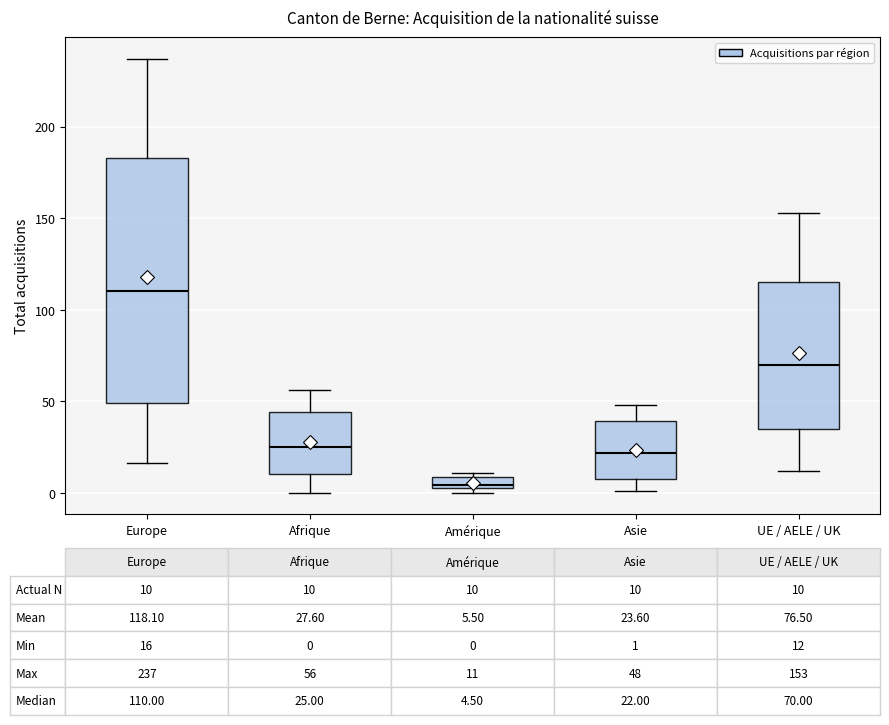

Which box is the tallest, from its lower edge to its upper edge?

Europe